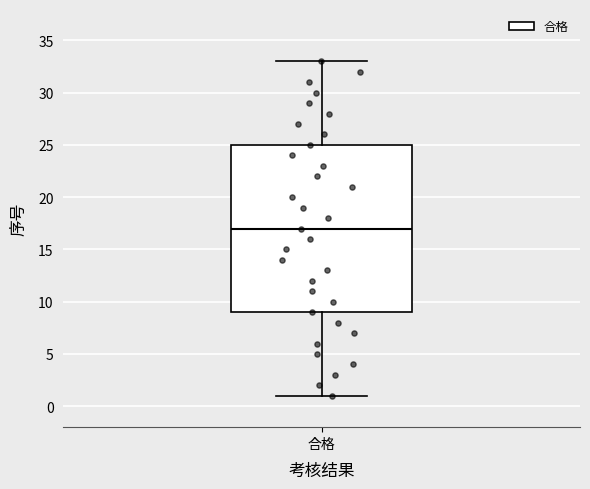

Transcribe this box plot: give where the median line is, the range the box spans, and where the two whiskers end, as read against the y-axis. The values are not printed on the chart, so give them approximately, as read against the axis.

median 17, box 9 to 25, whiskers 1 to 33